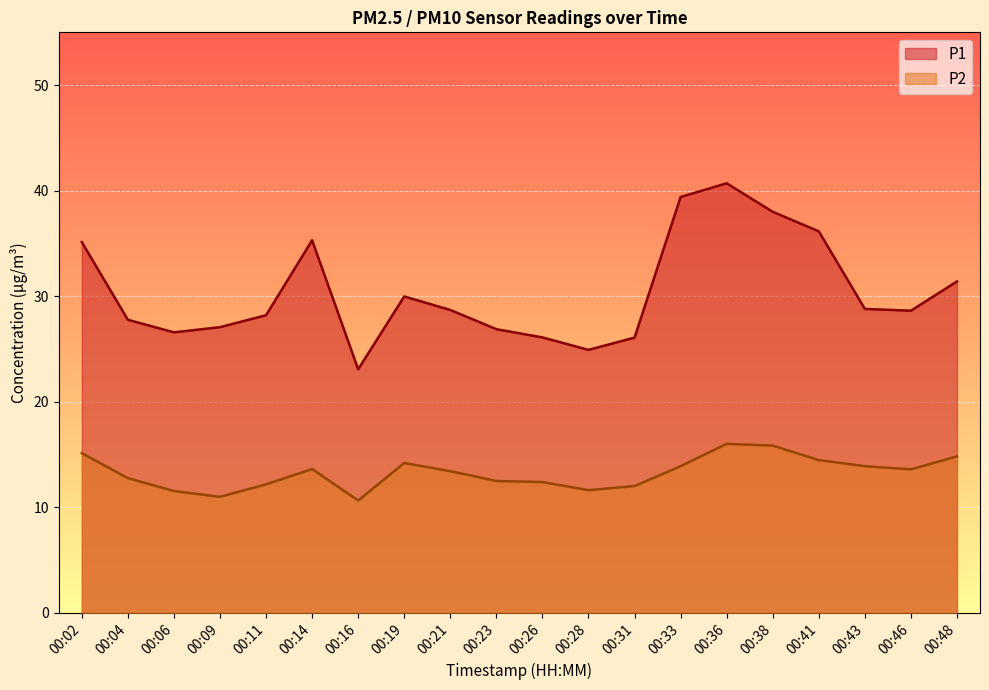

What is the total value across all series at 00:21?

42.1